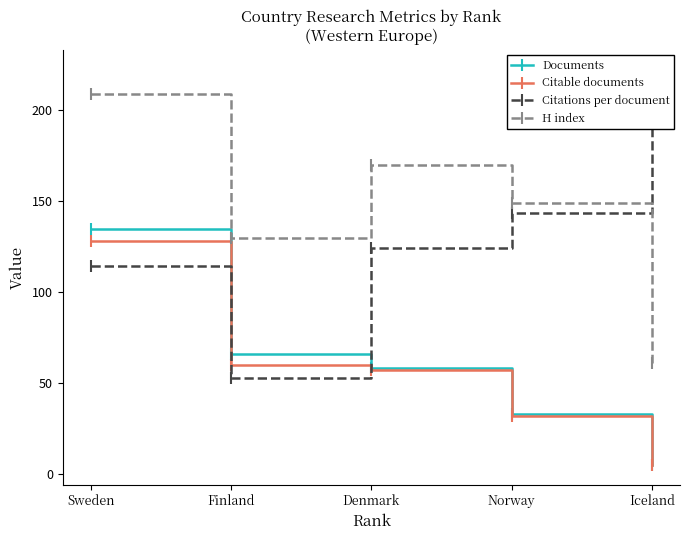

True or false: H index and Documents intersect in this chart.

False